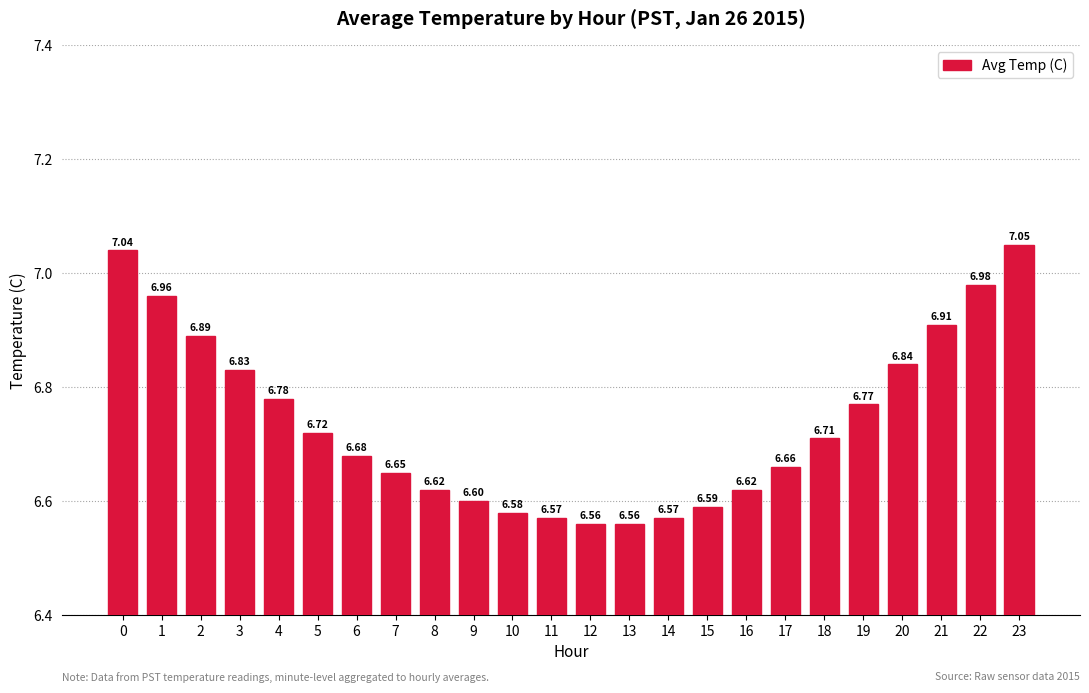

Does the chart contain stacked bars?

No